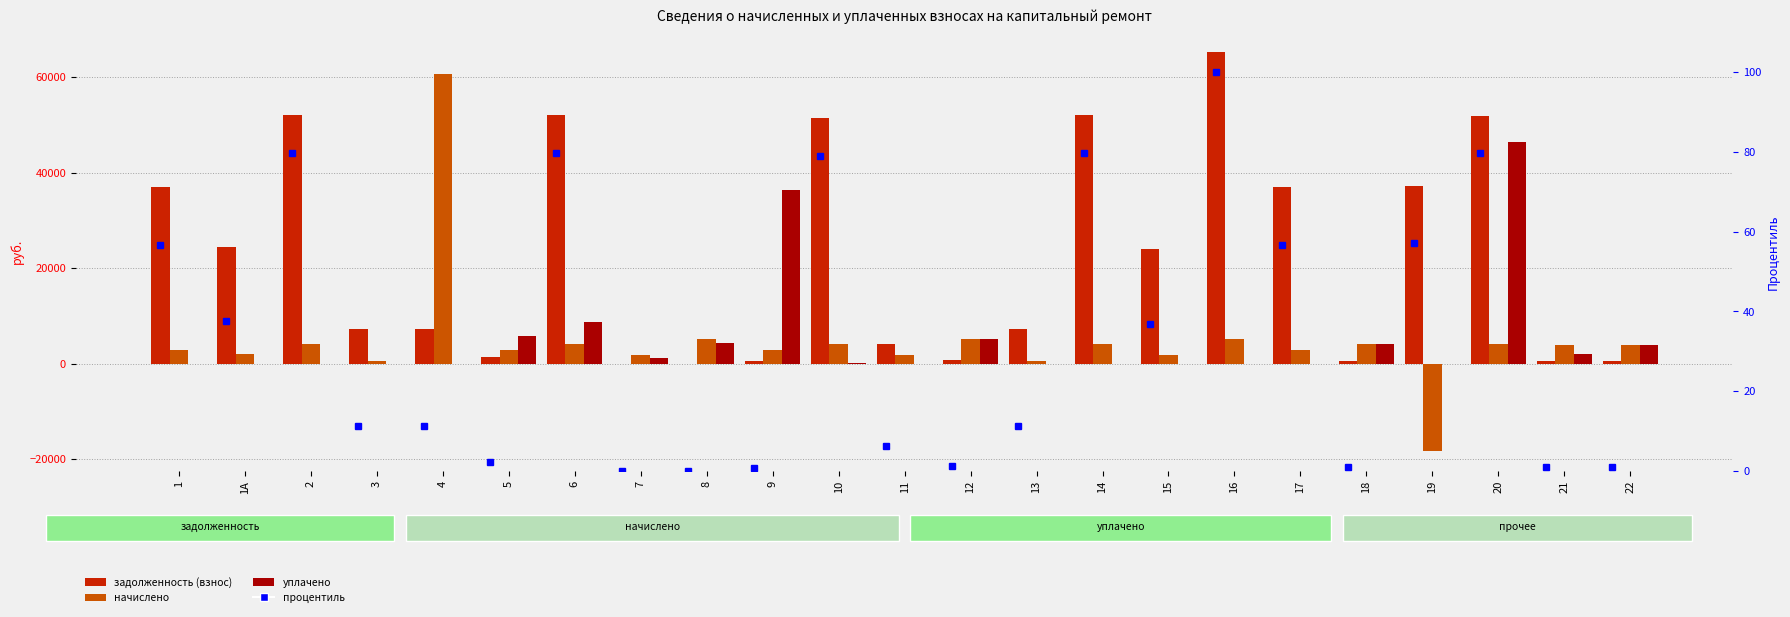

What is the spread (max minus min) of values at 14?

52029.4